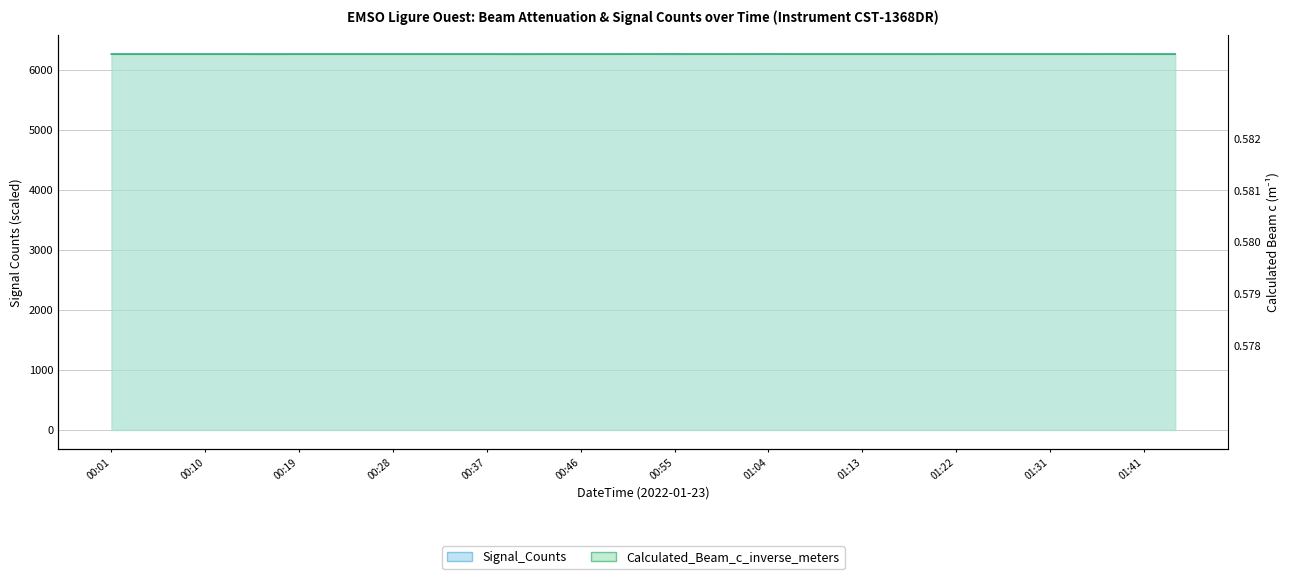

At which label is Signal_Counts closest to 6266?

2022-01-23T01:01:43